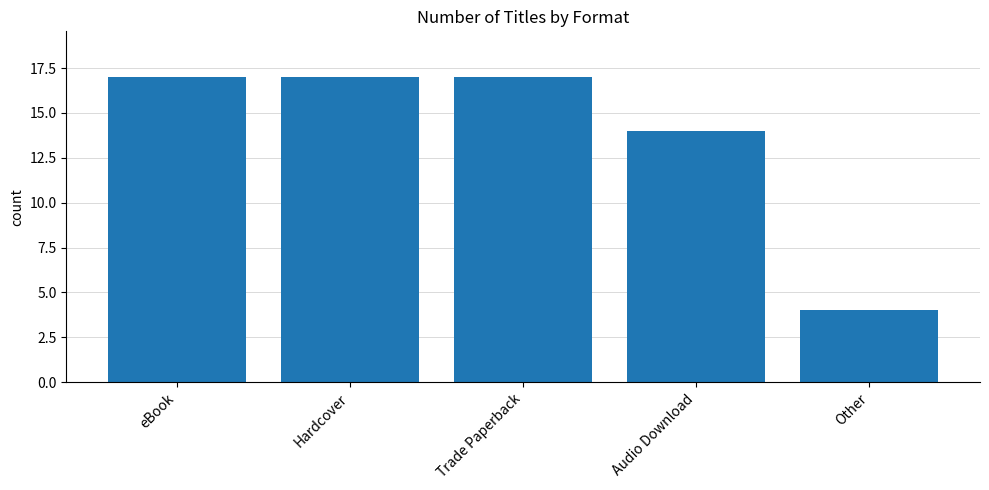

Is it true that the value at eBook is 10?

False